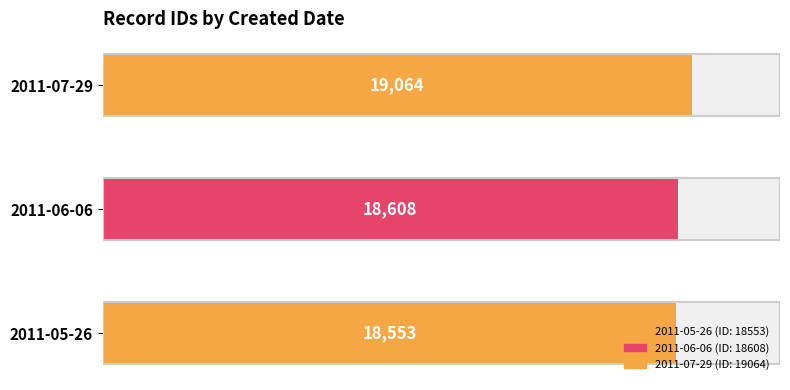

Where is the data nearest to the value 18808?

2011-06-06